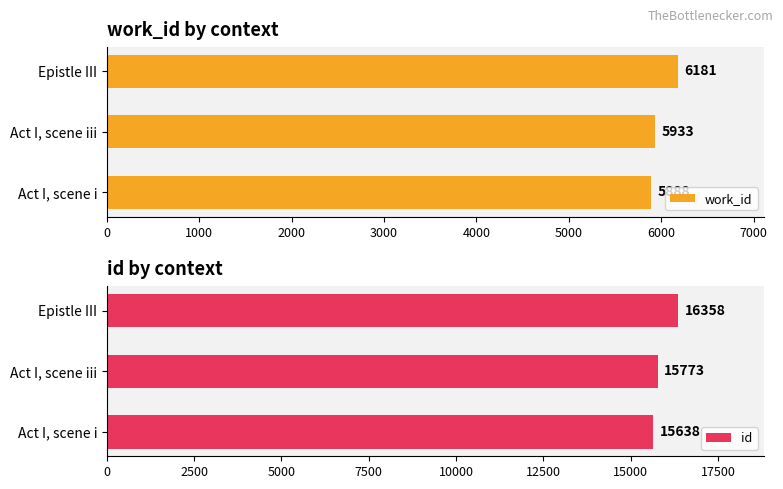

The value of id at Act I, scene i is 25183. True or false?

False